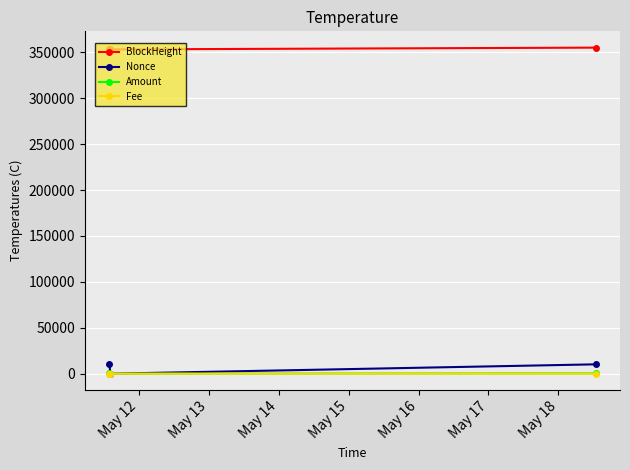

Which series has the widest spread of values?

Nonce